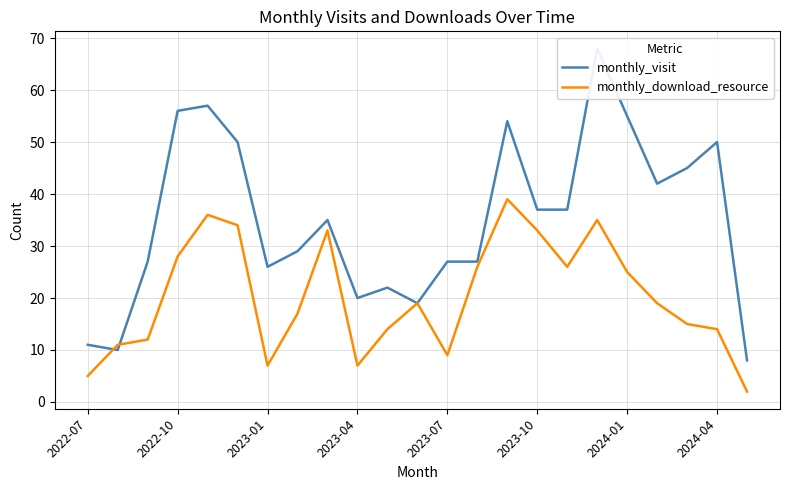

The monthly_download_resource series shows 3 at 2022-10. True or false?

False